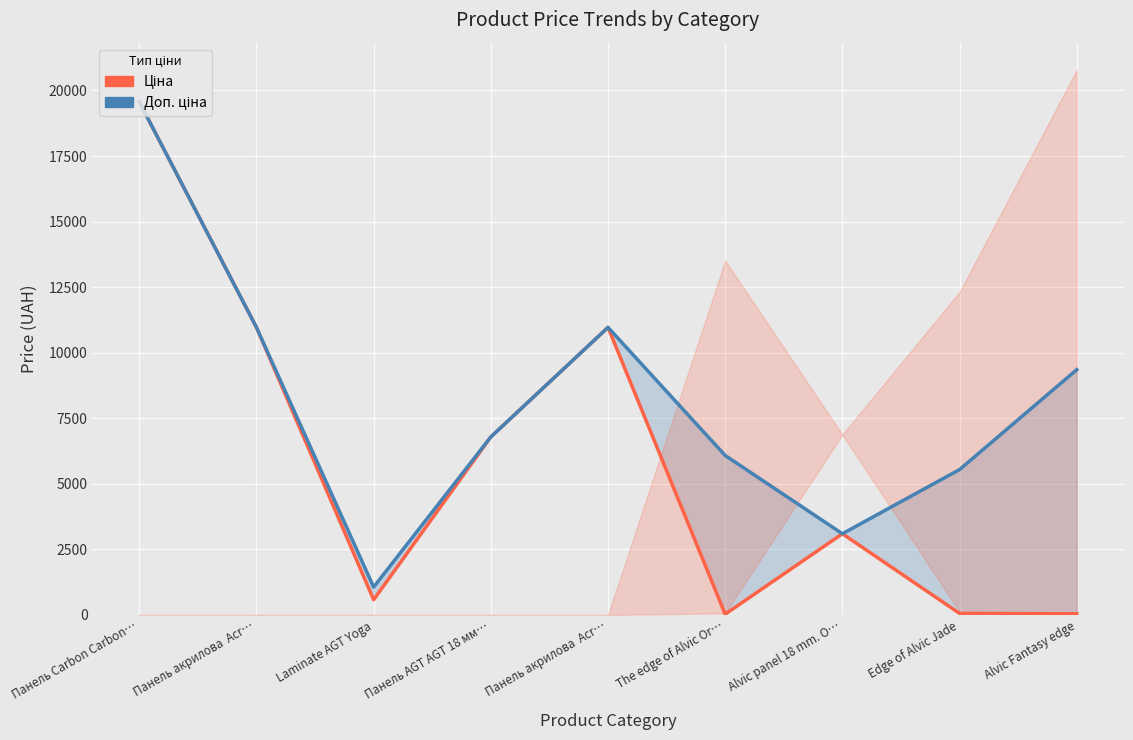

Reading left to right, list all the values displayed in this chart.

Ціна: Панель Carbon Carbon…=19564.9	Панель акрилова  Acr…=10964.4	Laminate AGT Yoga=578.1	Панель AGT AGT 18 мм…=6787.1	Панель акрилова  Acr…=10964.4	The edge of Alvic Or…=27.0	Alvic panel 18 mm. O…=3094.7	Edge of Alvic Jade=55.4	Alvic Fantasy edge=41.6
Доп. ціна: Панель Carbon Carbon…=19564.9	Панель акрилова  Acr…=10964.4	Laminate AGT Yoga=1060.0	Панель AGT AGT 18 мм…=6787.1	Панель акрилова  Acr…=10964.4	The edge of Alvic Or…=6079.0	Alvic panel 18 mm. O…=3095.0	Edge of Alvic Jade=5542.0	Alvic Fantasy edge=9352.0